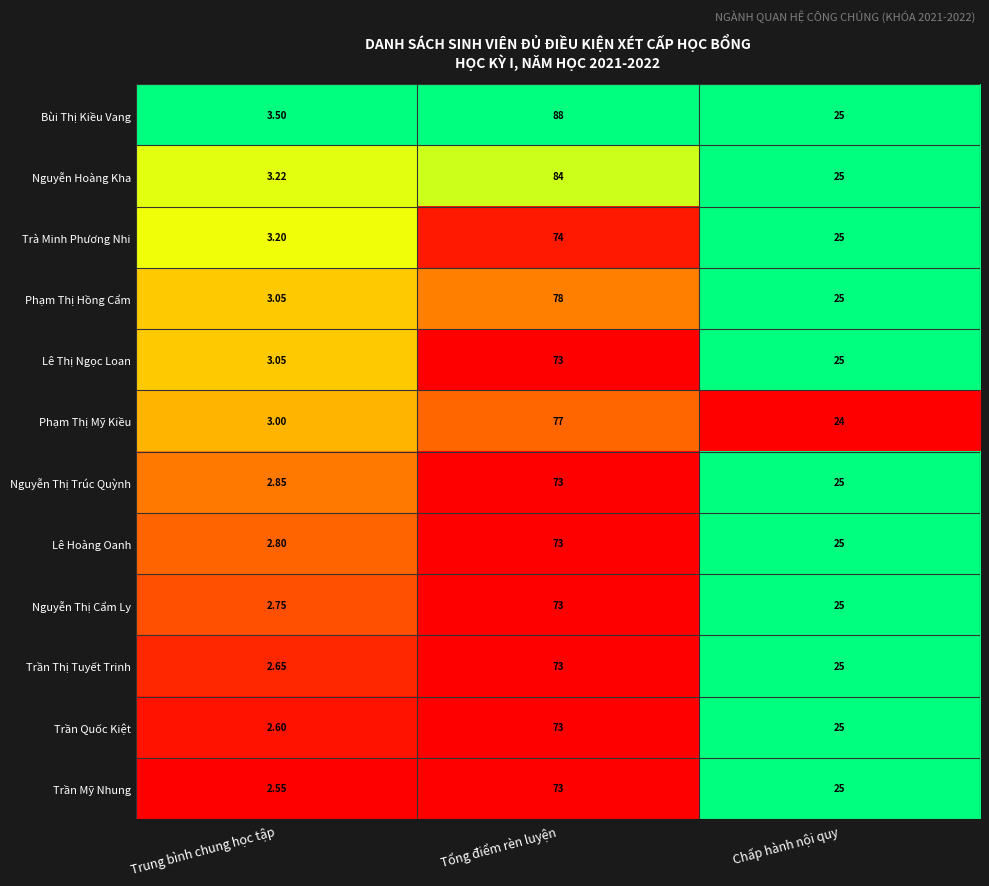

Count the number of data series in this chart.

12